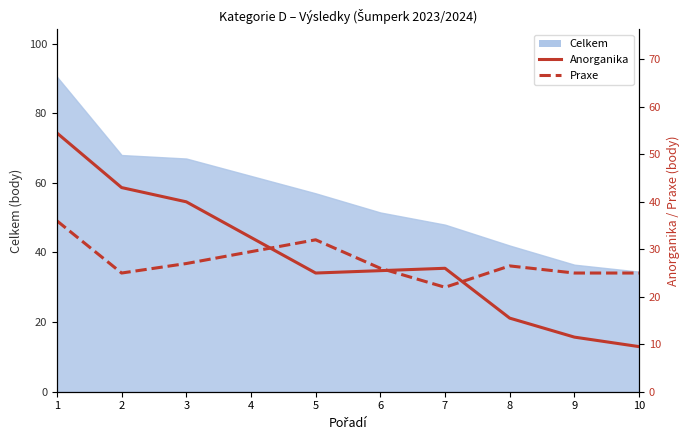

What is the total value across all series at 3?

67.0